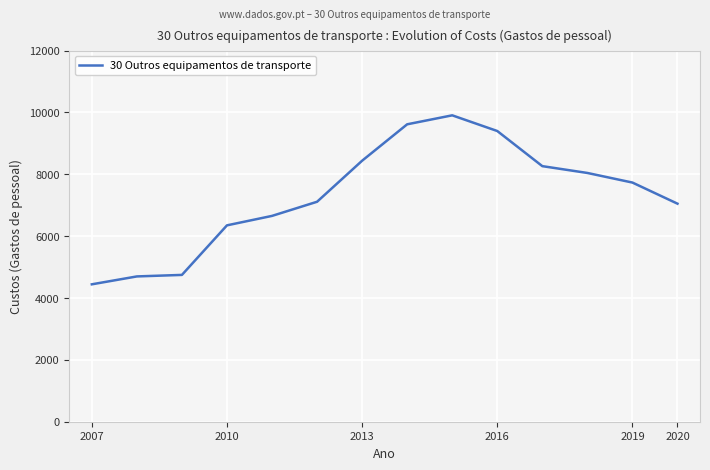

What is the minimum value shown in the chart?

4442.6